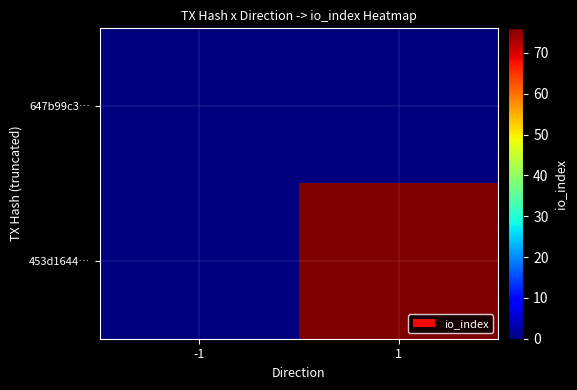

Which has a higher value, -1 or 1?

-1